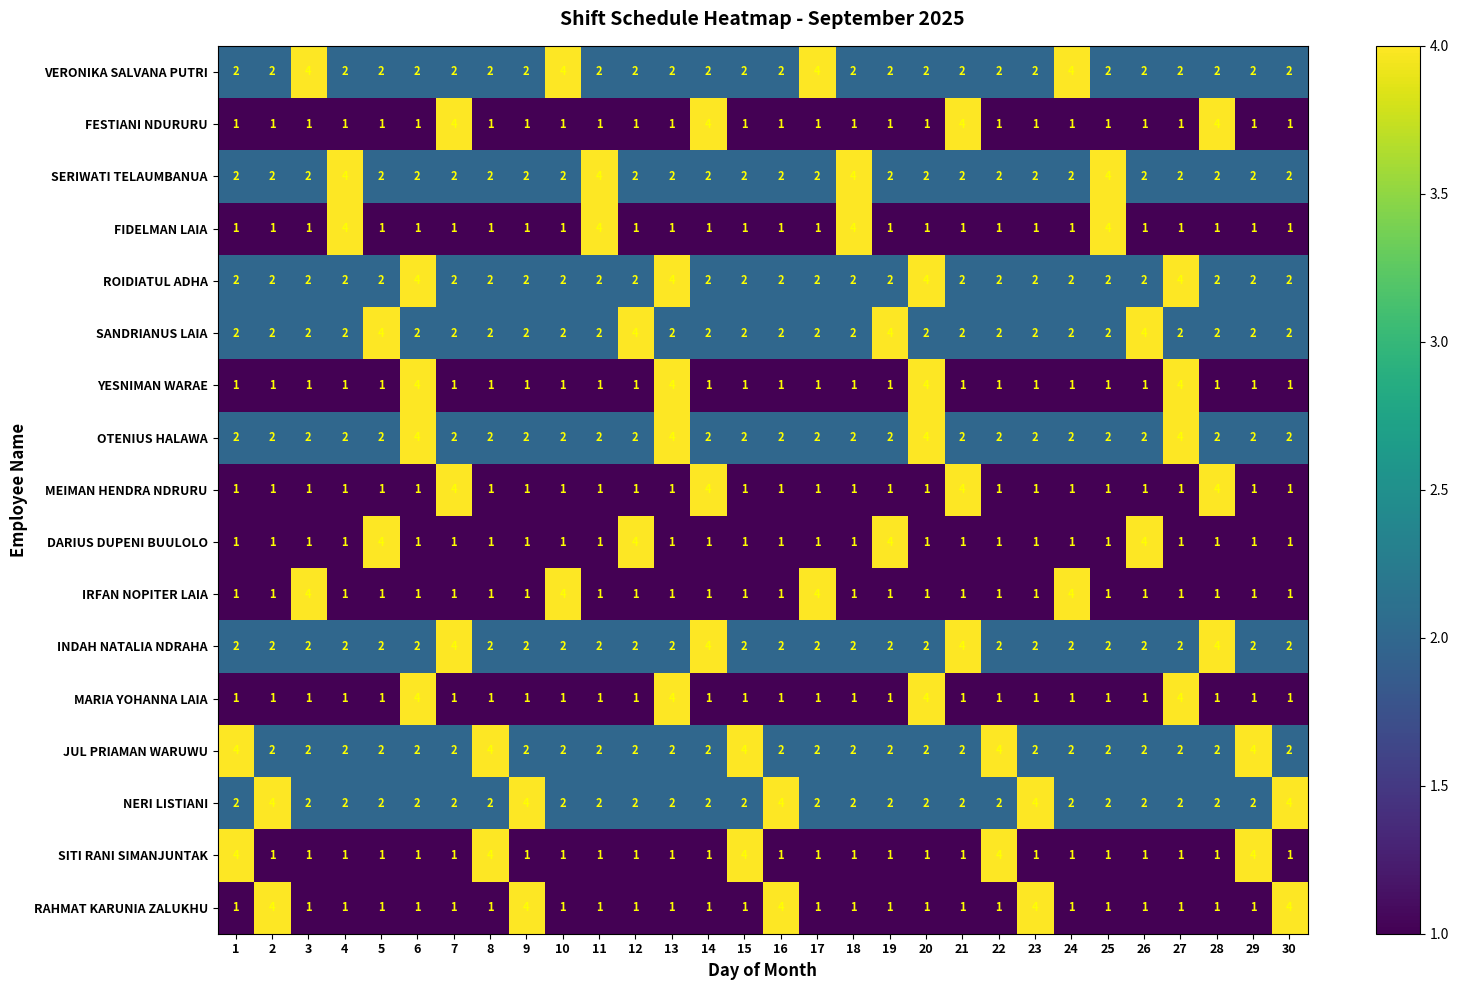

At how many categories does at least one series exceed 3?

30